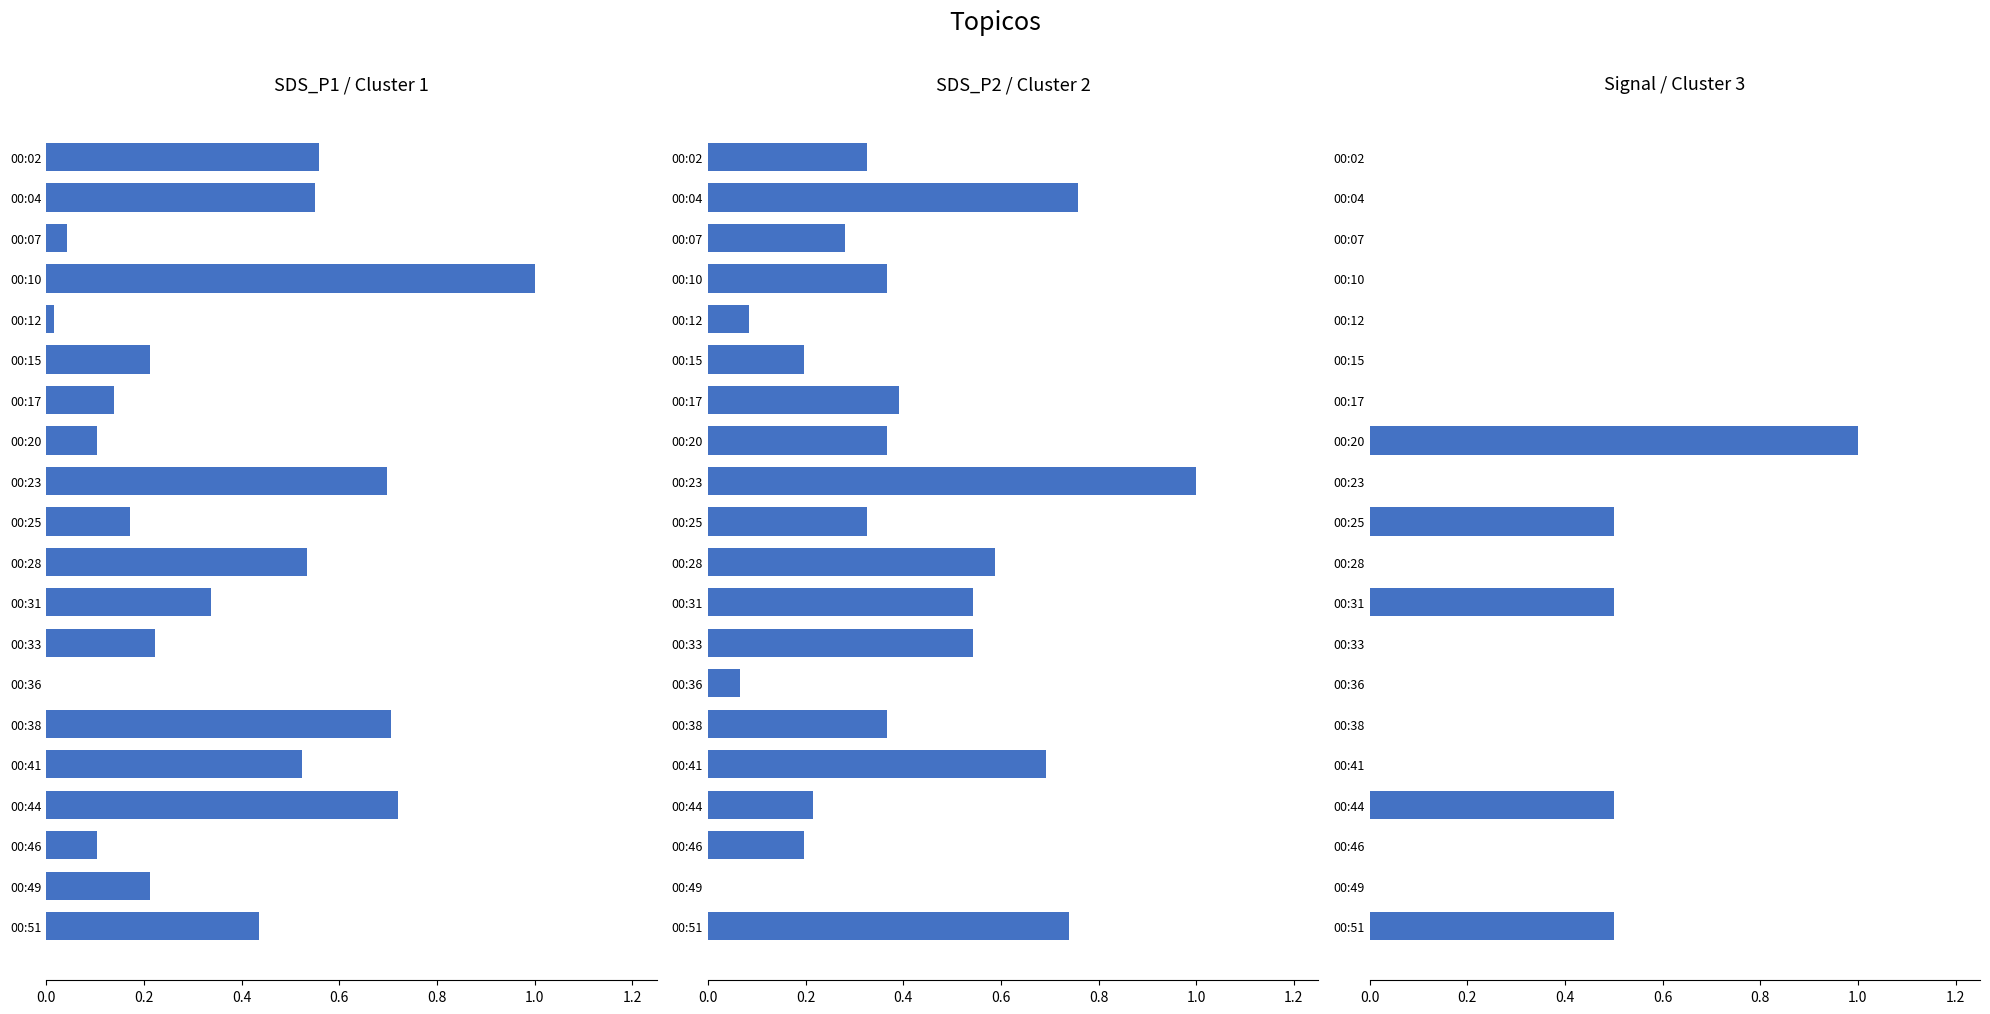

Reading right to left, extract all data points from this chart.

SDS_P1 / Cluster 1: 0.4	0.2	0.1	0.7	0.5	0.7	0.0	0.2	0.3	0.5	0.2	0.7	0.1	0.1	0.2	0.0	1.0	0.0	0.5	0.6
SDS_P2 / Cluster 2: 0.7	0.0	0.2	0.2	0.7	0.4	0.1	0.5	0.5	0.6	0.3	1.0	0.4	0.4	0.2	0.1	0.4	0.3	0.8	0.3
Signal / Cluster 3: 0.5	0.0	0.0	0.5	0.0	0.0	0.0	0.0	0.5	0.0	0.5	0.0	1.0	0.0	0.0	0.0	0.0	0.0	0.0	0.0